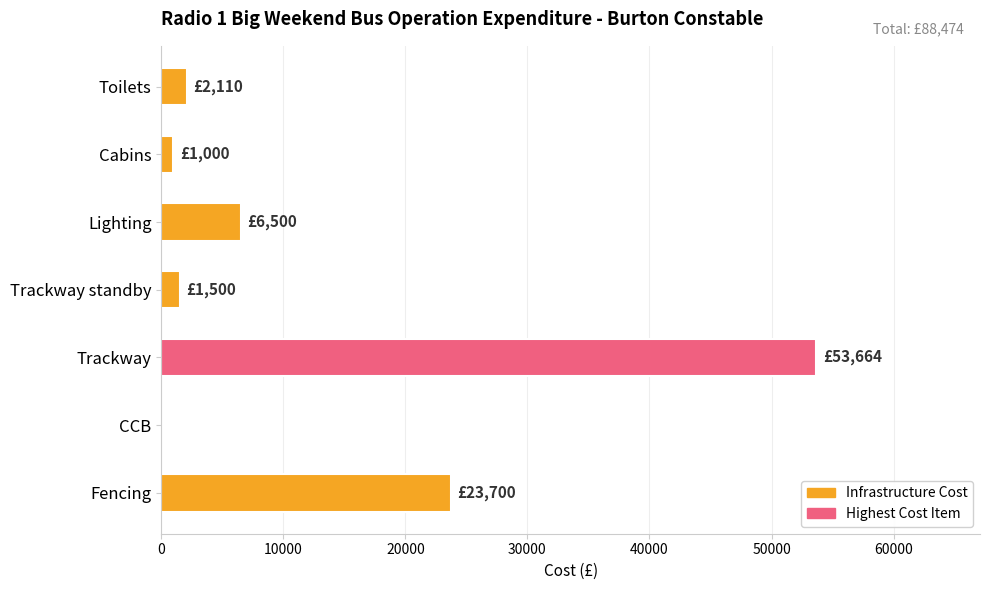

What is the sum of all values?

88474